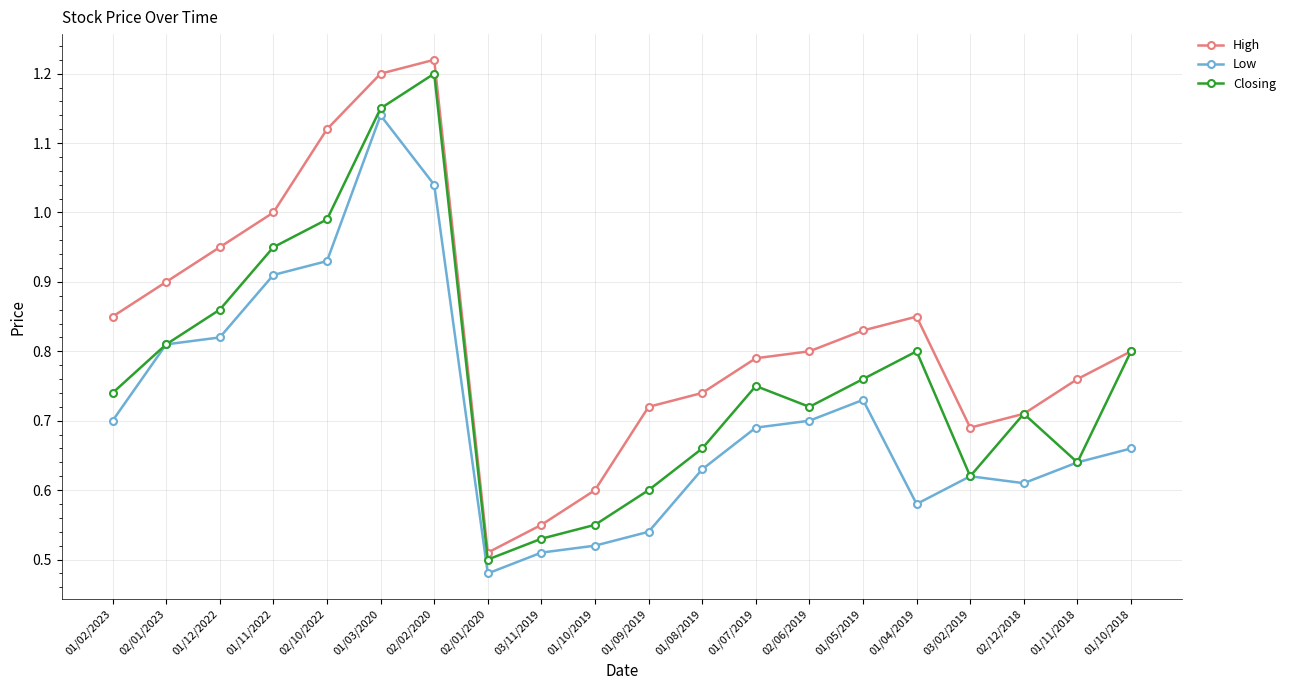

True or false: High and Low intersect in this chart.

False